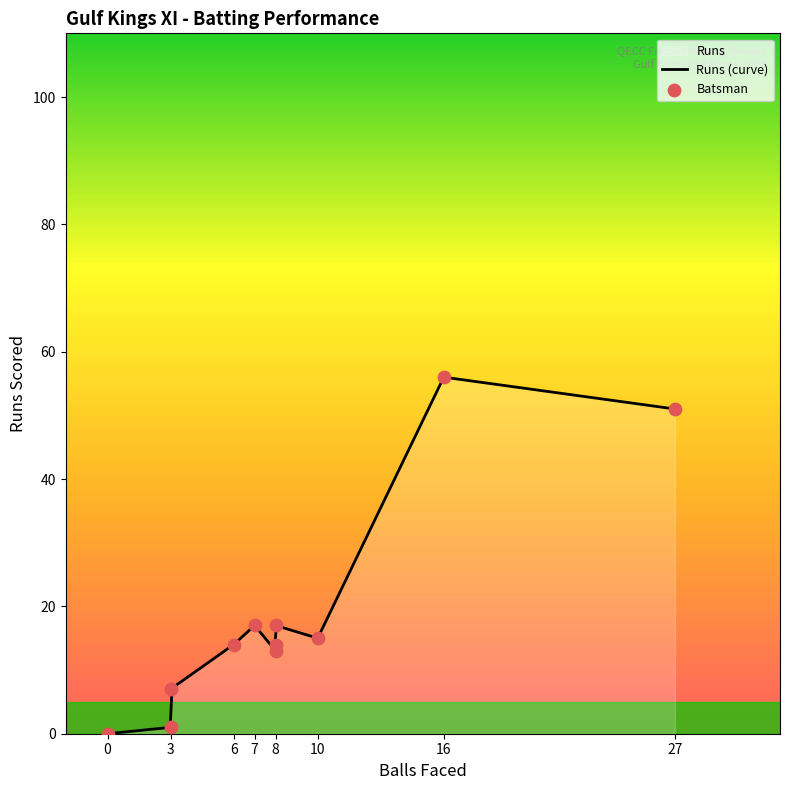

What is the change in value from Abdul Halik to Mohamed Sharfaz?

+1